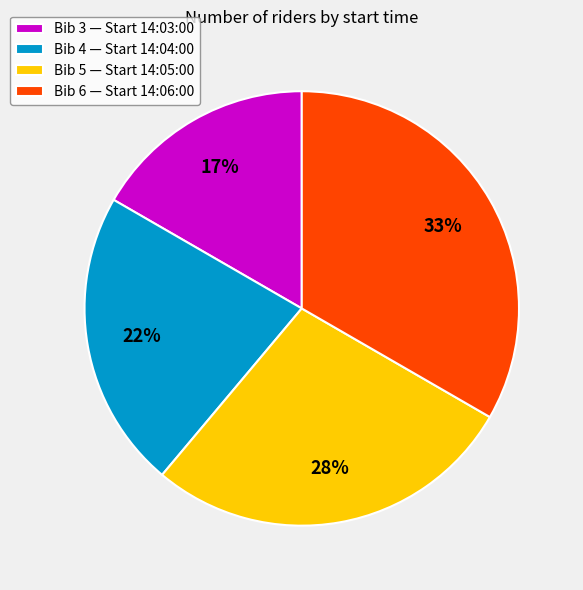

Which slice is the largest?

Bib 6 — Start 14:06:00